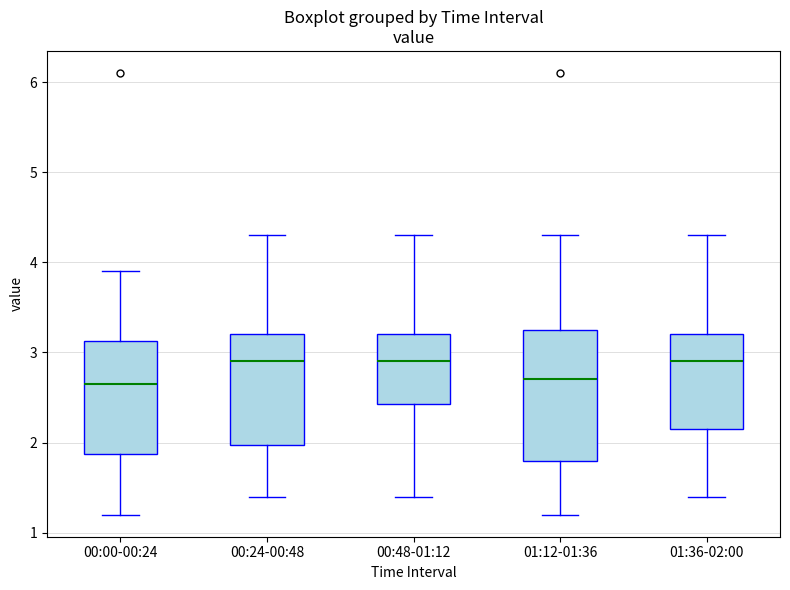

Reading left to right, read every box against the y-axis: the position of its median line, the range the box covers, and the ends of its whiskers. The values are not printed on the chart, so give them approximately, as read against the axis.

00:00-00:24: median 2.7, box 1.9 to 3.1, whiskers 1.2 to 3.9
00:24-00:48: median 2.9, box 2.0 to 3.2, whiskers 1.4 to 4.3
00:48-01:12: median 2.9, box 2.4 to 3.2, whiskers 1.4 to 4.3
01:12-01:36: median 2.7, box 1.8 to 3.3, whiskers 1.2 to 4.3
01:36-02:00: median 2.9, box 2.2 to 3.2, whiskers 1.4 to 4.3